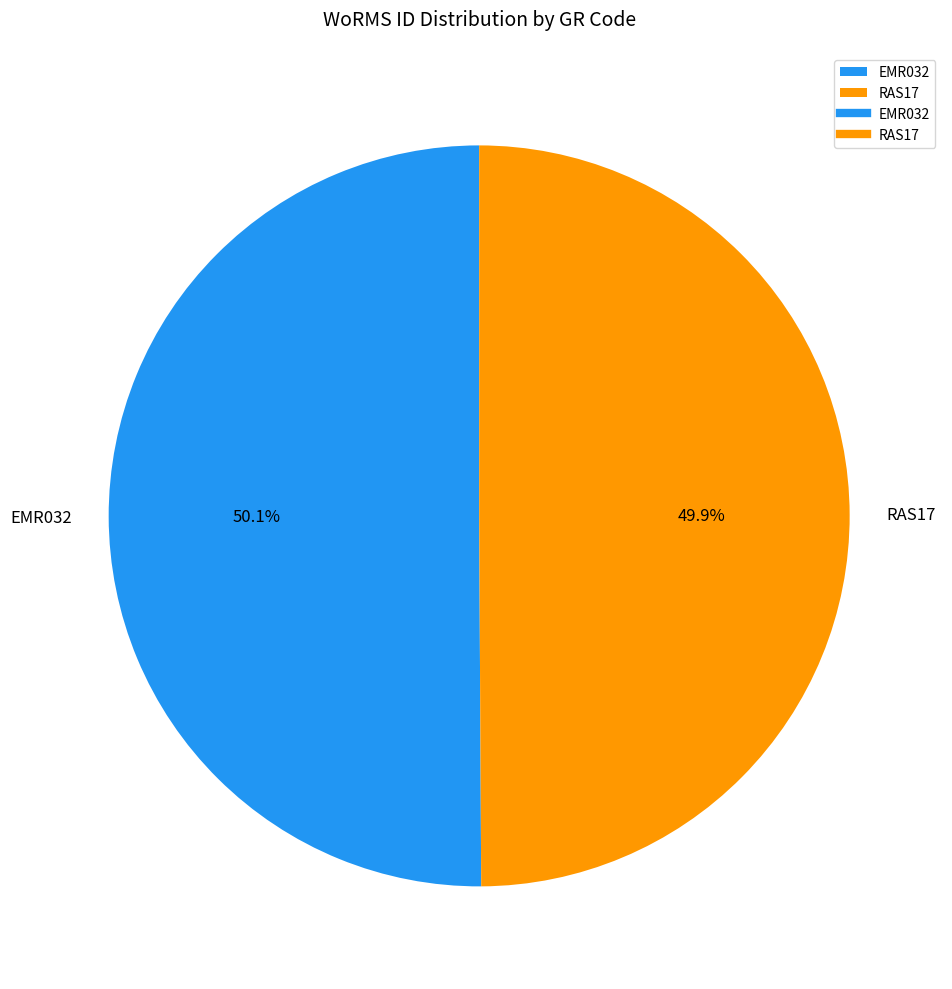

What is the ratio of the value at RAS17 to the value at EMR032?

1.0